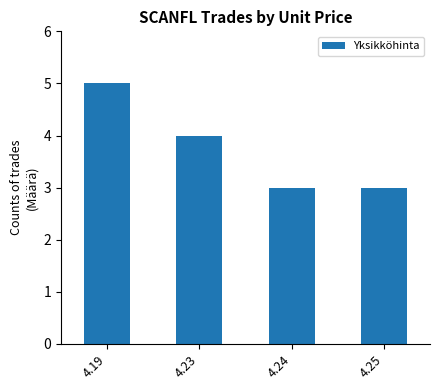

Is it true that the value at 4.24 is 3?

True